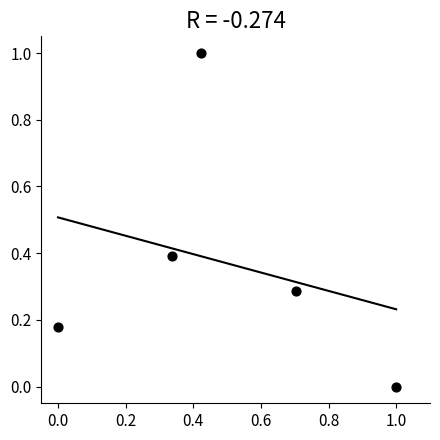

What is the range of Y values (max minus min)?

1.0